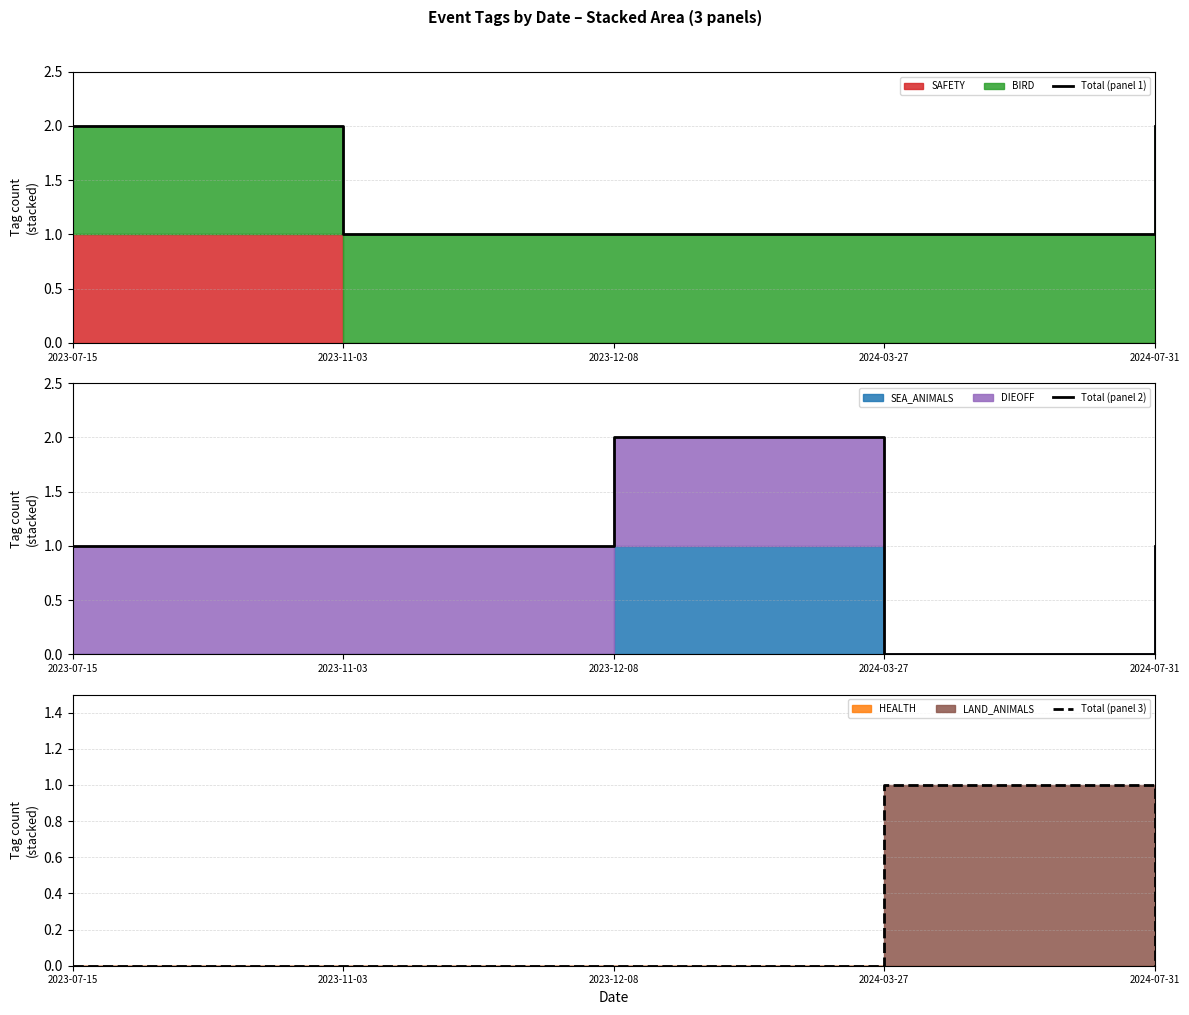

List the labels in order of Total (panel 1) value, smallest first.

2023-11-03, 2023-12-08, 2024-03-27, 2023-07-15, 2024-07-31